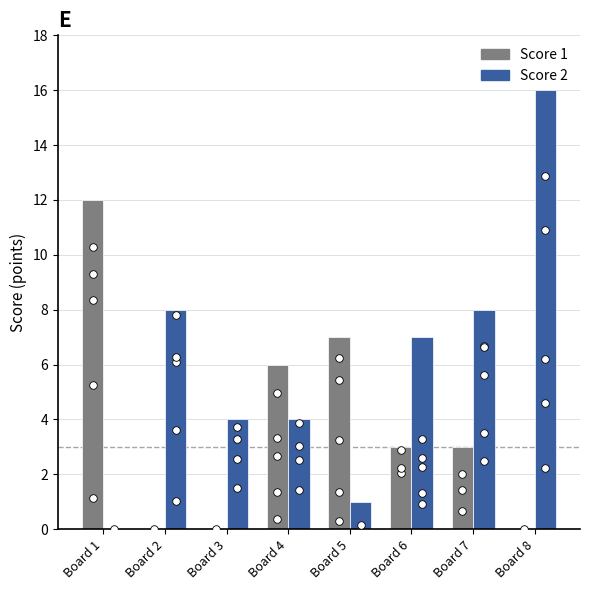

What is the total value across all series at Board 6?

10